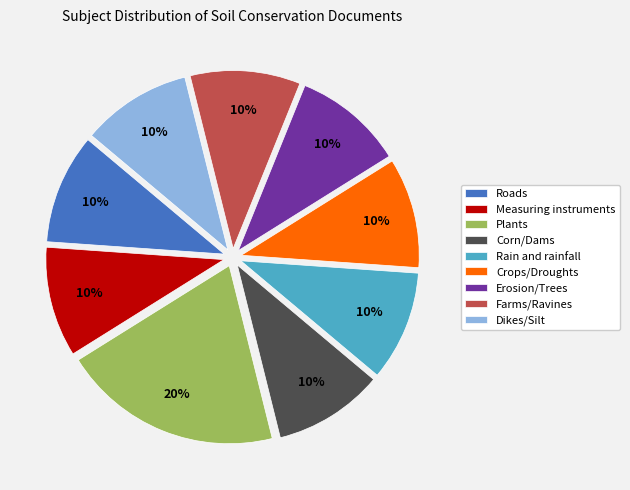

Is Corn/Dams the majority of the pie?

No